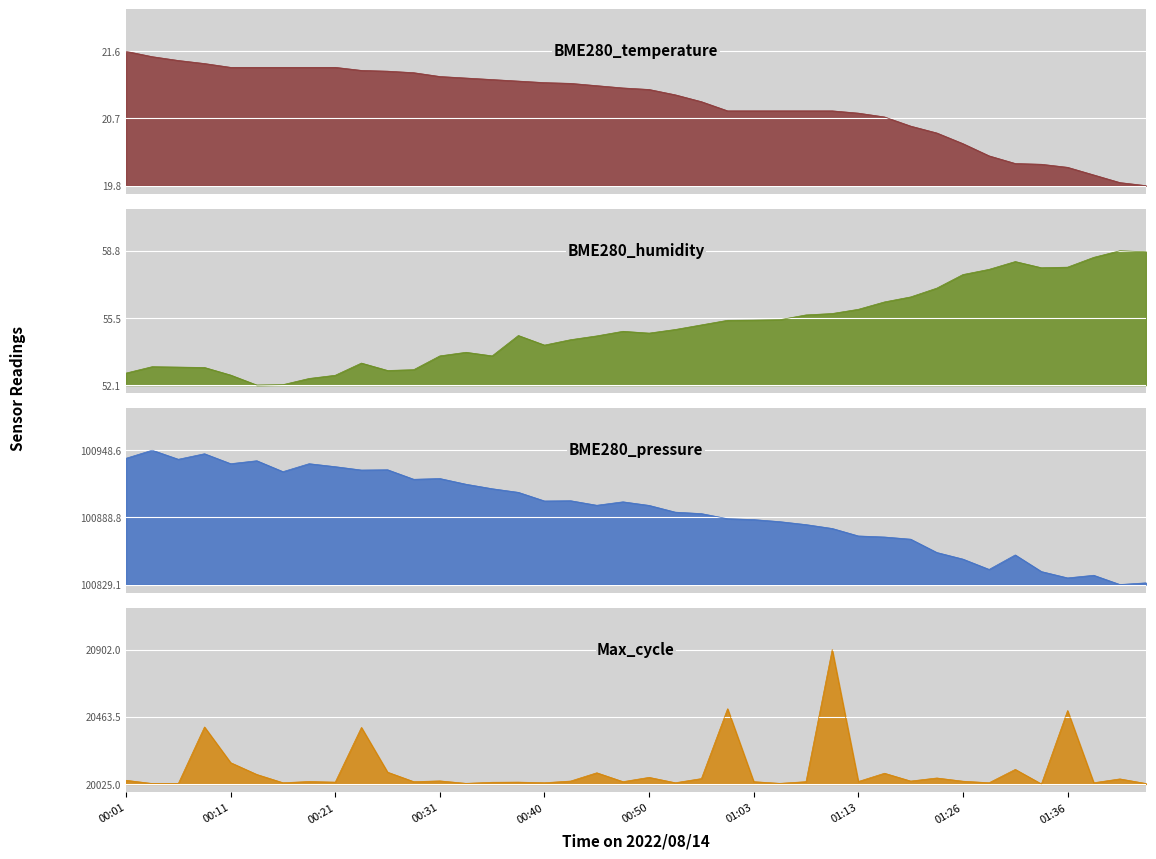

Where do Max_cycle and BME280_pressure first cross each other?

00:55 and 01:00